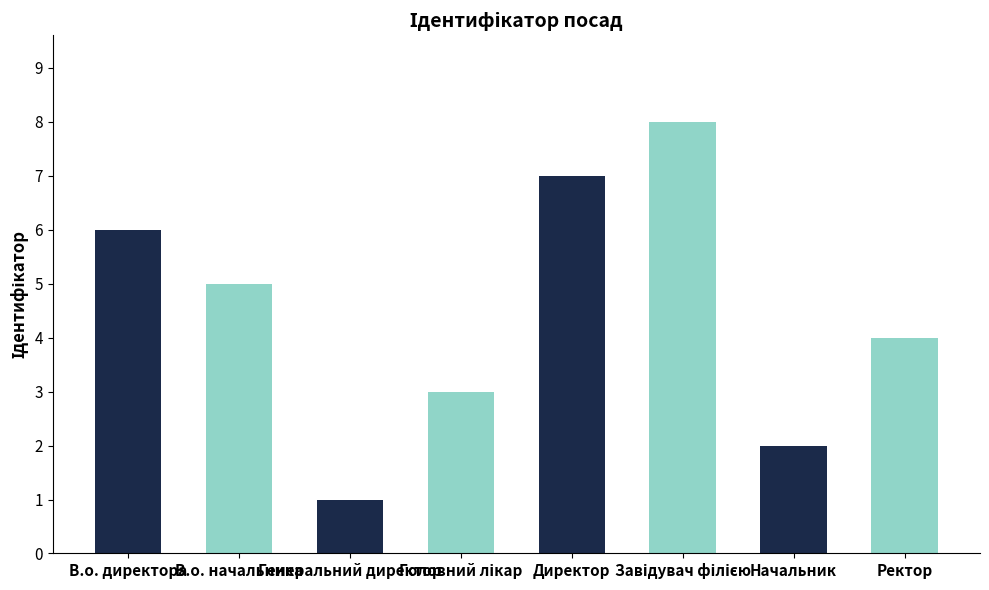

Between В.о. директора and Директор, which is larger?

Директор